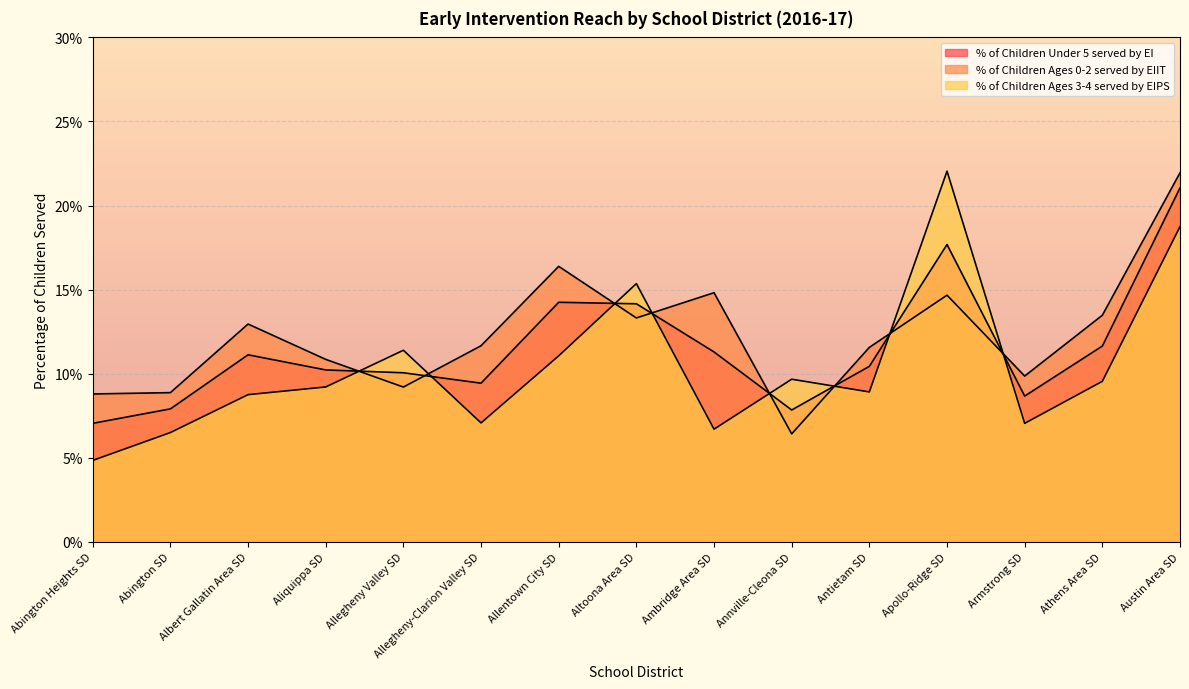

What is the label of the 6th point from the left?

Allegheny-Clarion Valley SD